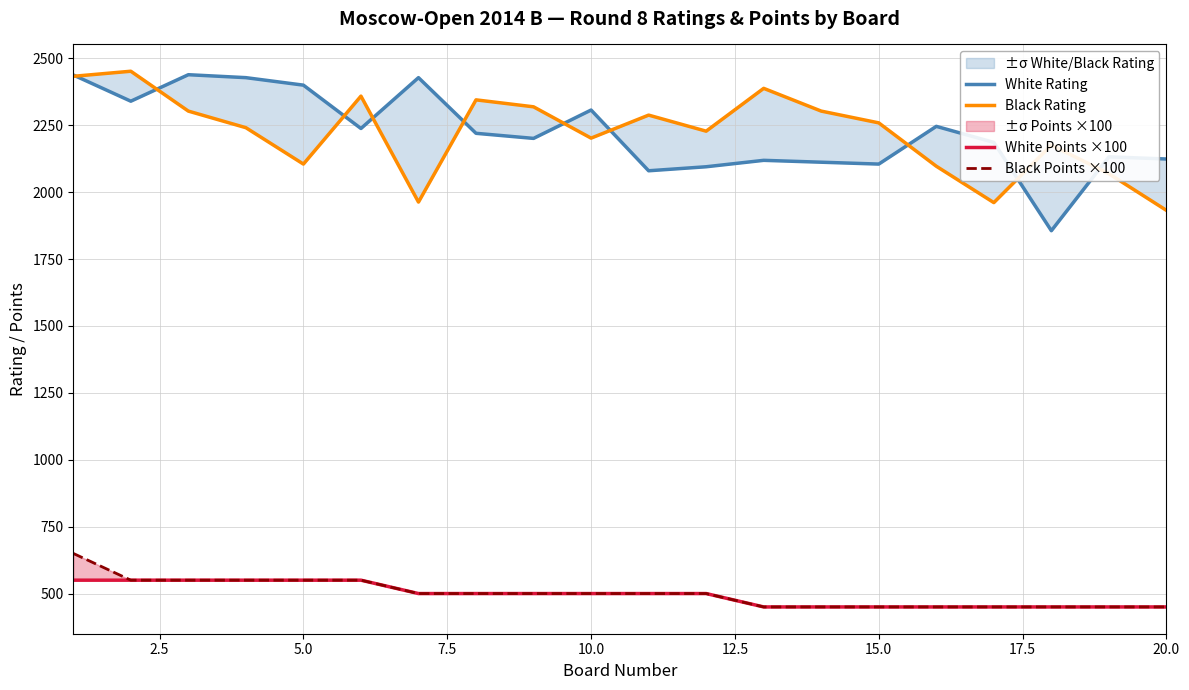

Which series has the largest range (max minus min)?

White Rating